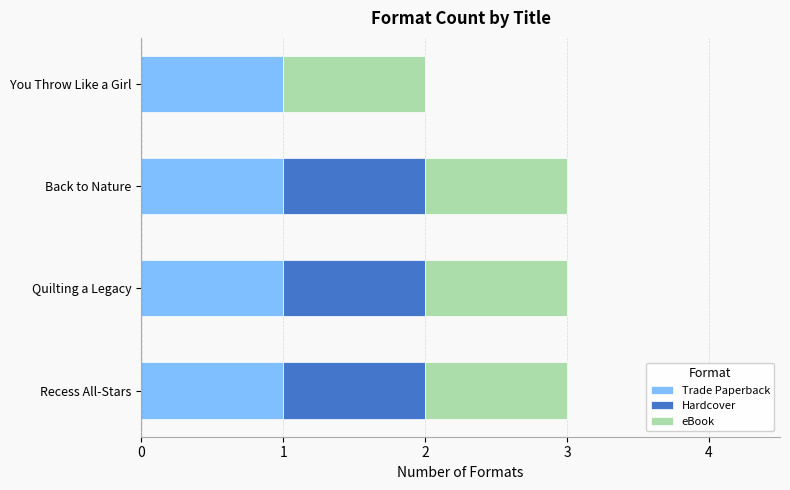

What is the total value across all series at Quilting a Legacy?

3